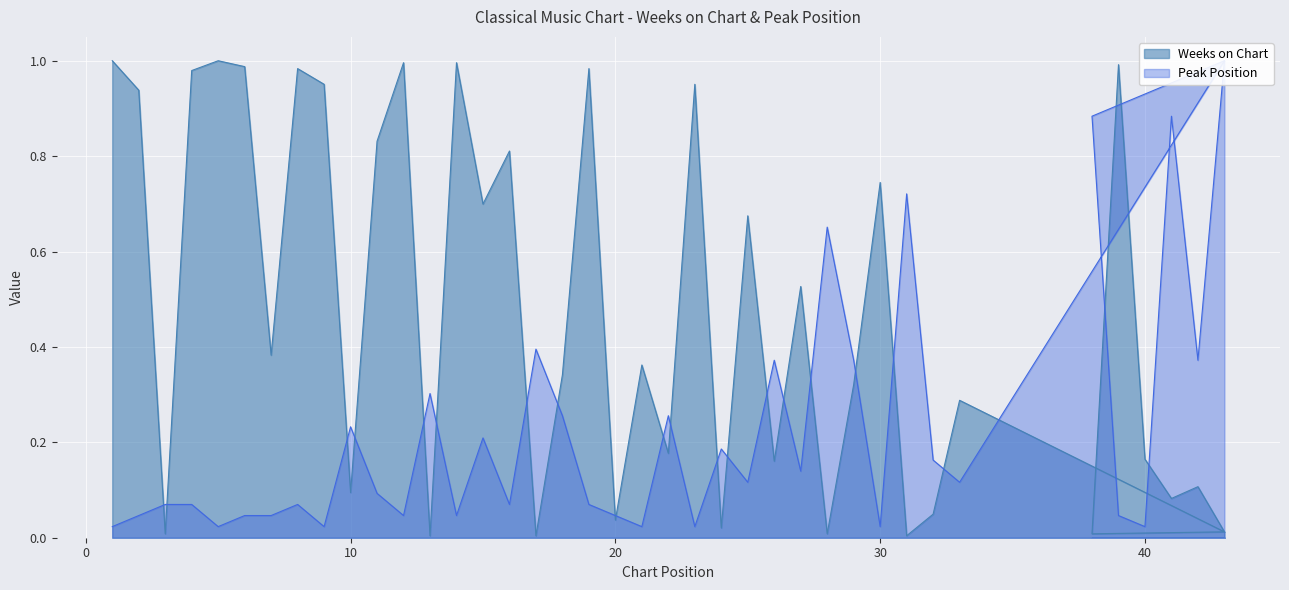

What are all the series names shown in the legend?

Weeks on Chart, Peak Position